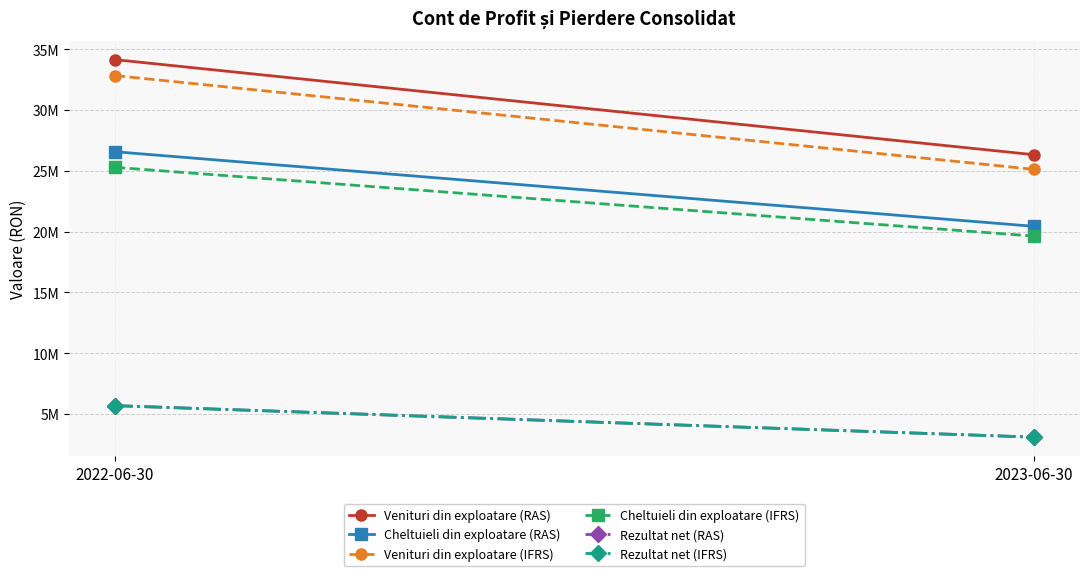

At 2022-06-30, list the series in order from largest to smallest.

Venituri din exploatare (RAS), Venituri din exploatare (IFRS), Cheltuieli din exploatare (RAS), Cheltuieli din exploatare (IFRS), Rezultat net (RAS), Rezultat net (IFRS)